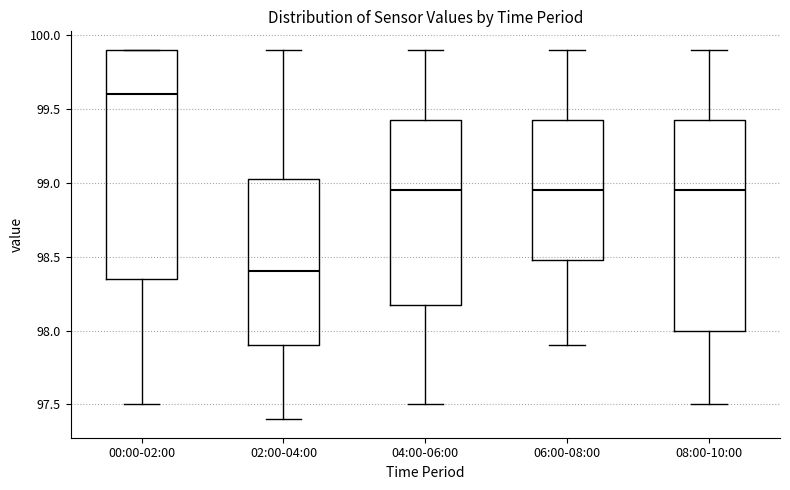

Where does the upper whisker of the box for 04:00-06:00 end on the y-axis? The values are not printed on the chart, so give them approximately, as read against the axis.

99.90